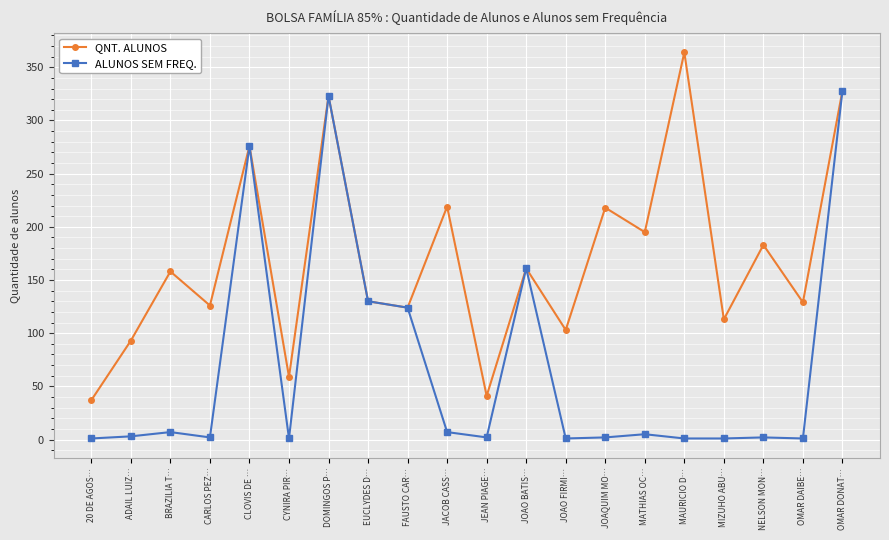

What is the label of the 8th point from the right?

JOAO FIRMI…